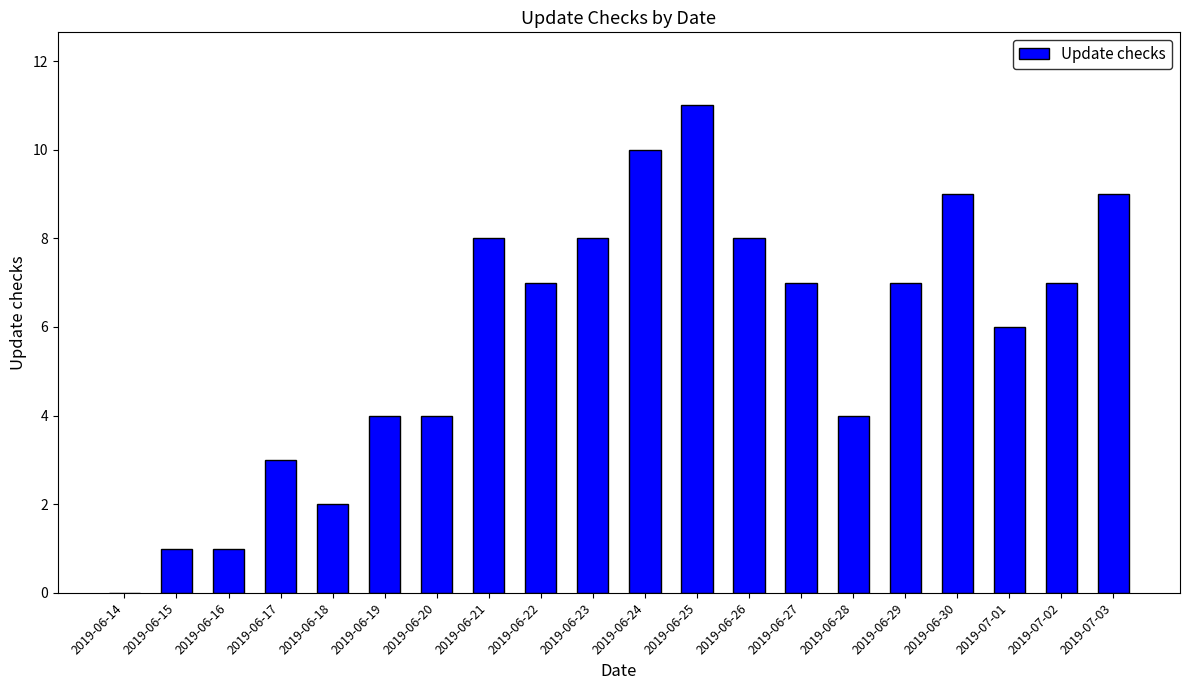

Are the bars horizontal?

No